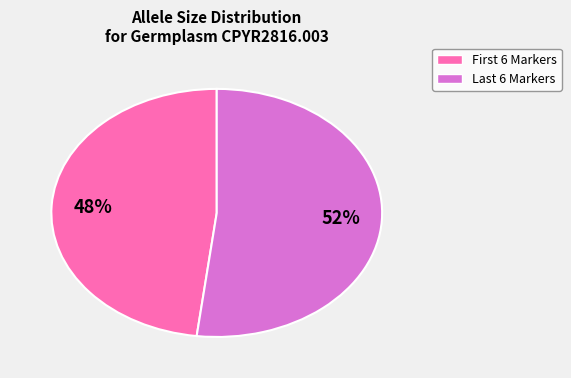

How many segments does this pie chart have?

2